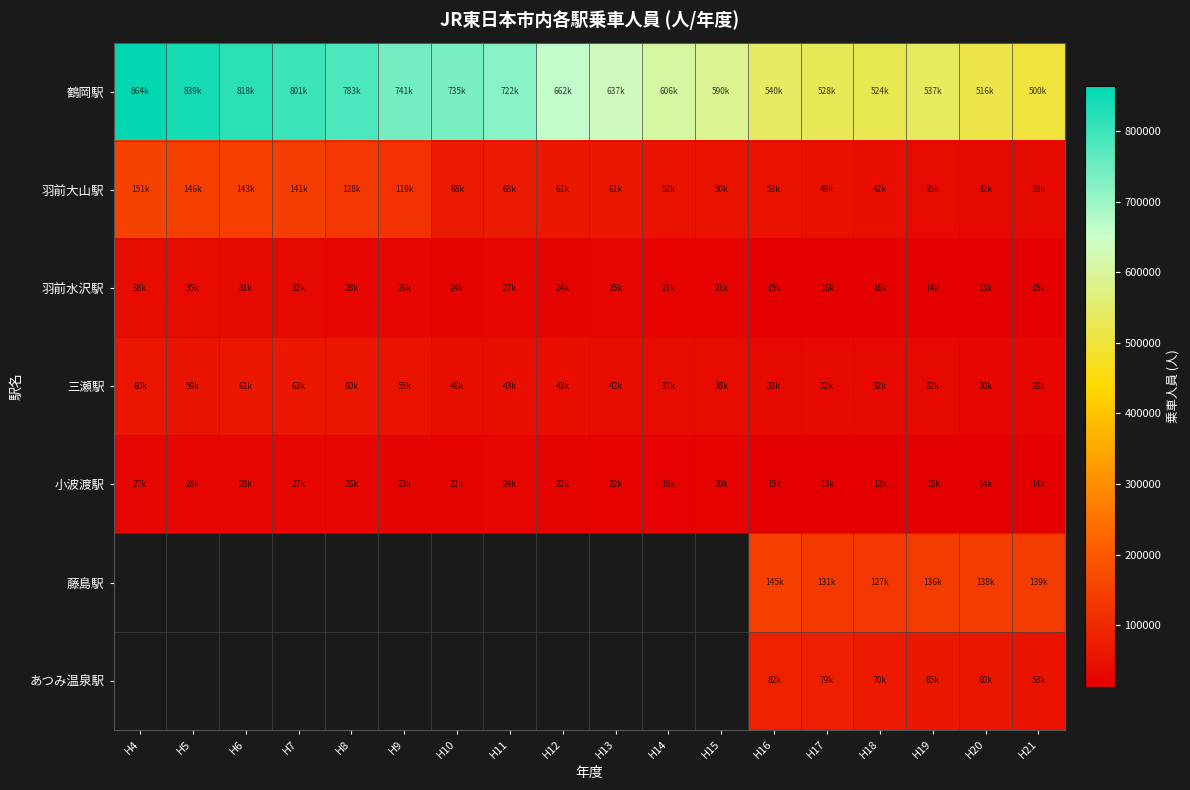

Which series has the largest range (max minus min)?

鶴岡駅